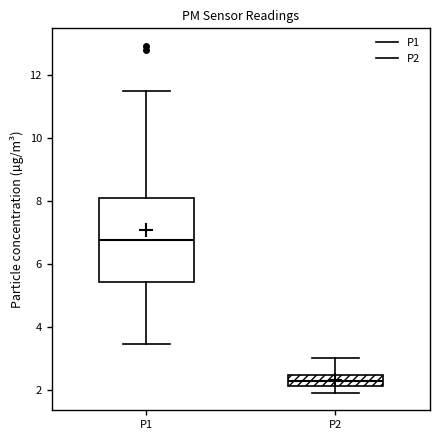

Reading left to right, transcribe this box plot: for each box, give where its median line is, the range the box spans, and where its two whiskers end, as read against the y-axis. The values are not printed on the chart, so give them approximately, as read against the axis.

P1: median 6.8, box 5.4 to 8.2, whiskers 3.4 to 11.6
P2: median 2.4, box 2.2 to 2.6, whiskers 2.0 to 3.0